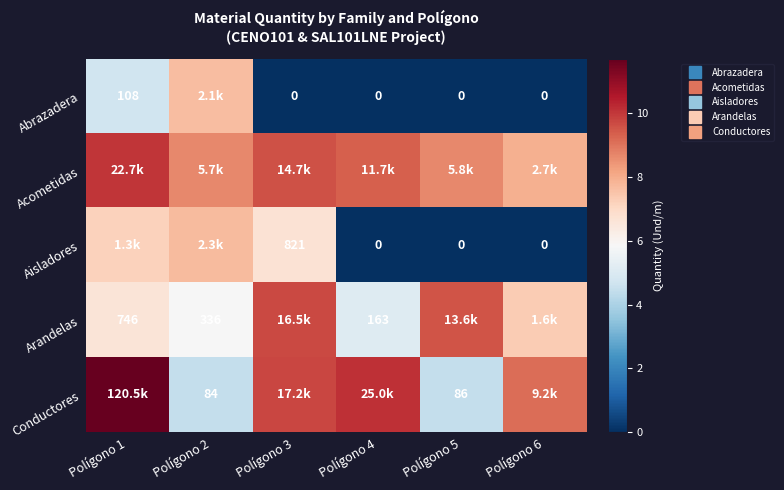

What is the difference between the second highest and minimum values in the Aisladores series?

7.2